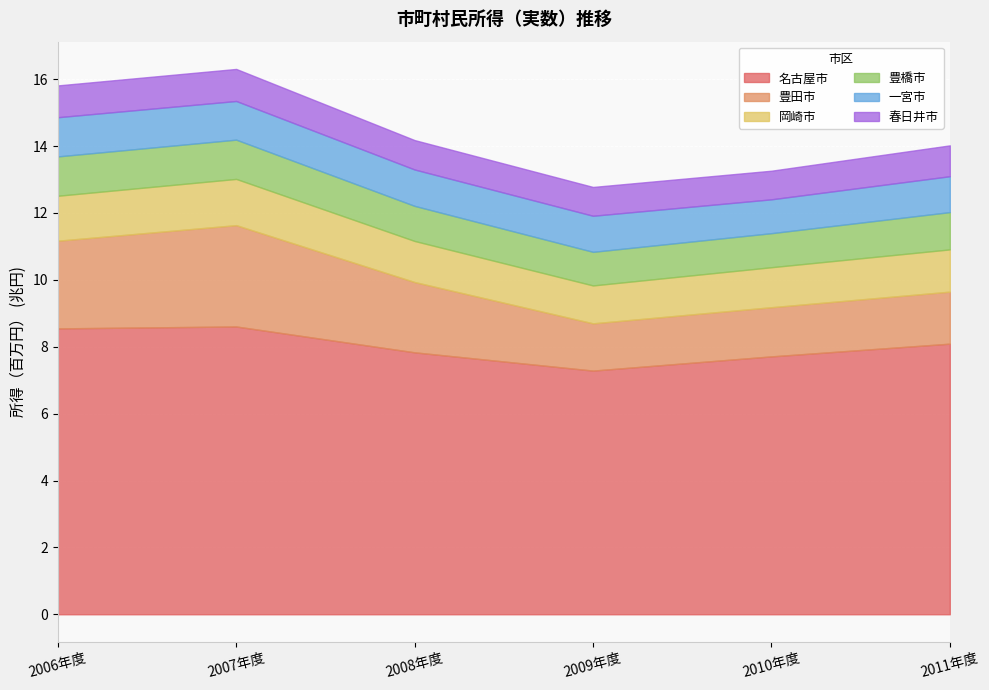

True or false: 一宮市 has a value of 1880433 at 2008年度.

False